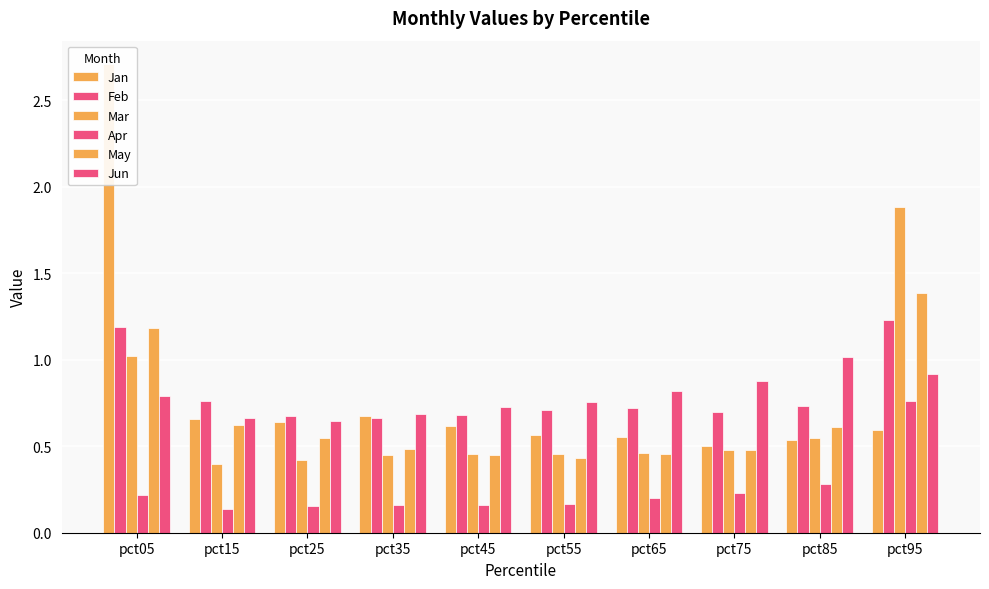

What is the value of the Jan bar at the 6th from the left?

0.6